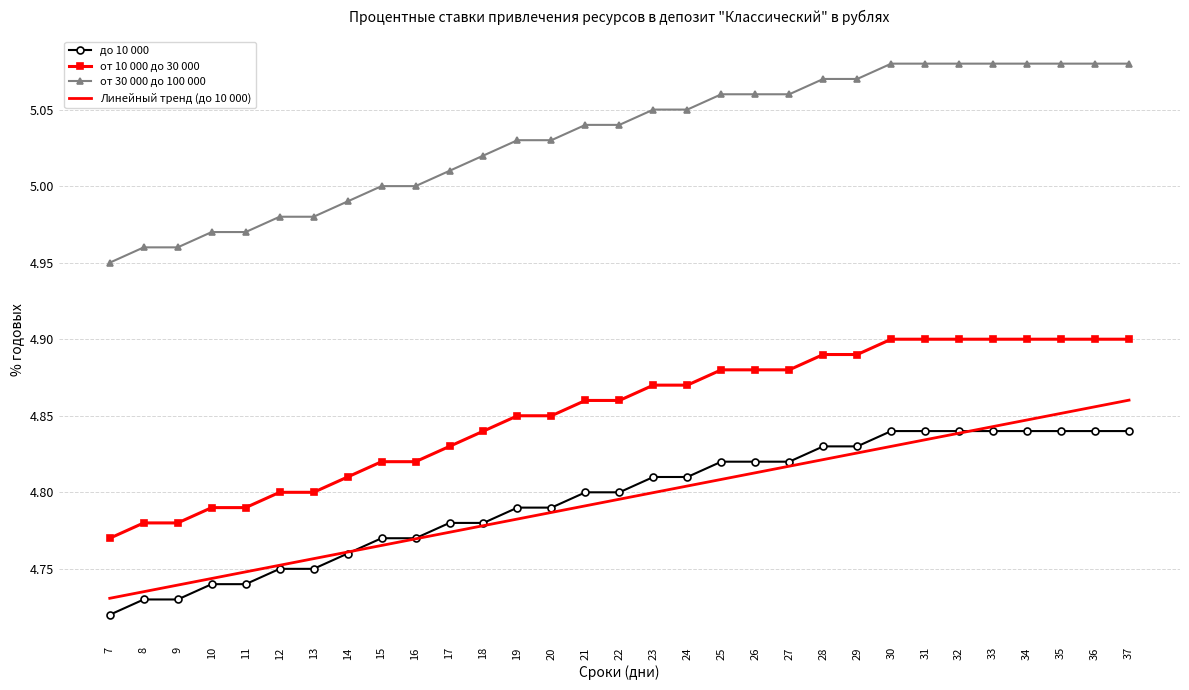

True or false: Линейный тренд (до 10 000) and от 30 000 до 100 000 cross at least once.

False